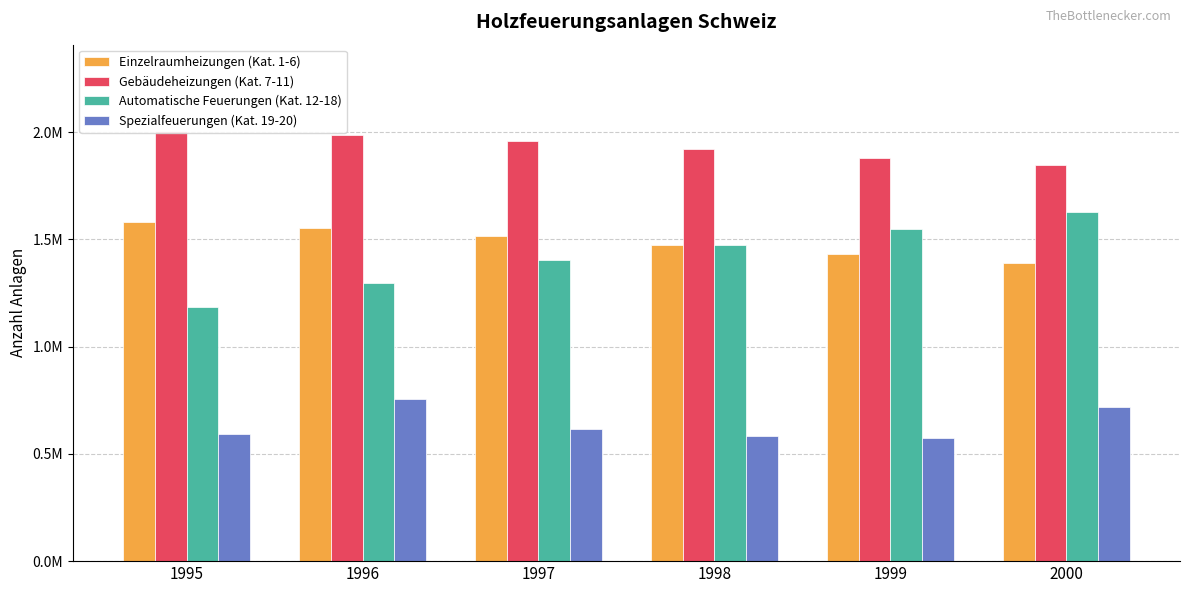

Reading left to right, what are all the values shown in this chart?

Einzelraumheizungen (Kat. 1-6): 1995=1579620	1996=1552664	1997=1517695	1998=1473309	1999=1433200	2000=1387382
Gebäudeheizungen (Kat. 7-11): 1995=2005992	1996=1984035	1997=1957642	1998=1920390	1999=1879507	2000=1848583
Automatische Feuerungen (Kat. 12-18): 1995=1185805	1996=1297052	1997=1404303	1998=1474595	1999=1549753	2000=1627183
Spezialfeuerungen (Kat. 19-20): 1995=594539	1996=755914	1997=616402	1998=581093	1999=575596	2000=720590